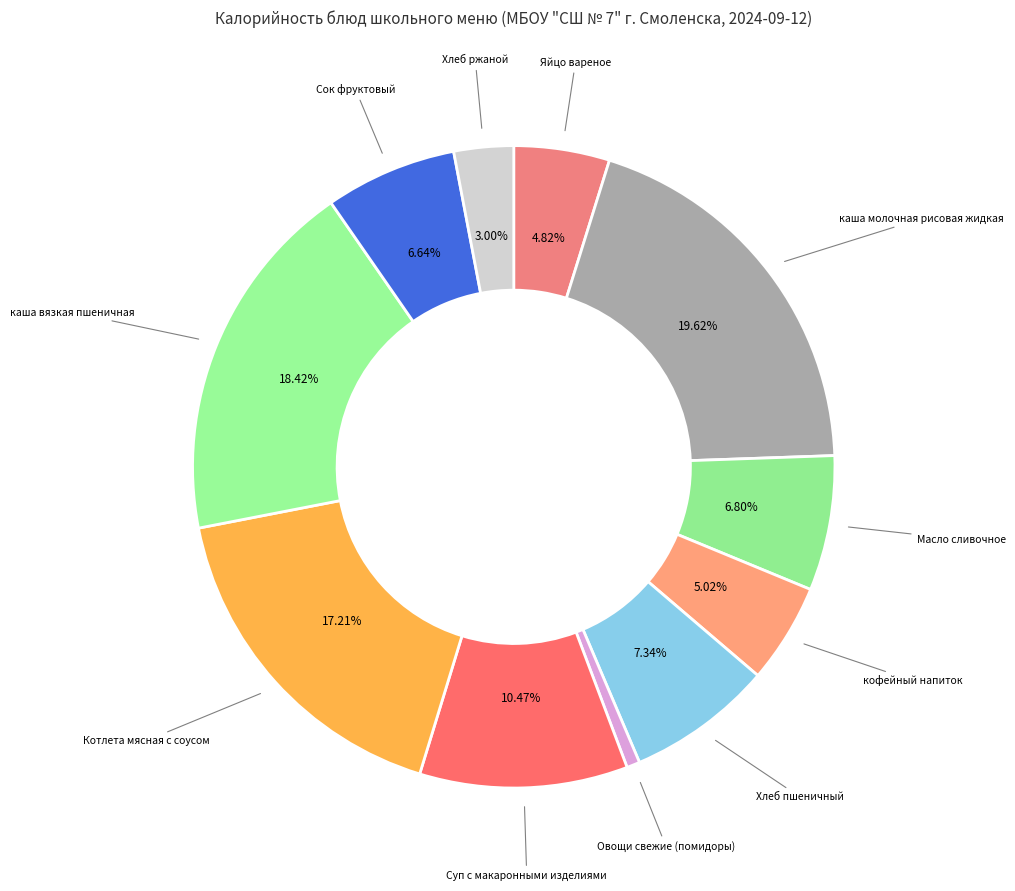

To the nearest percent, what is the combined percentage of каша вязкая пшеничная and Овощи свежие (помидоры)?

19%